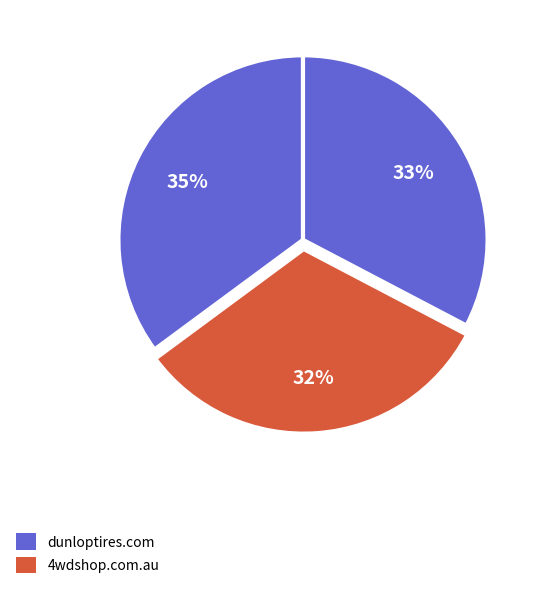

How many segments does this pie chart have?

3